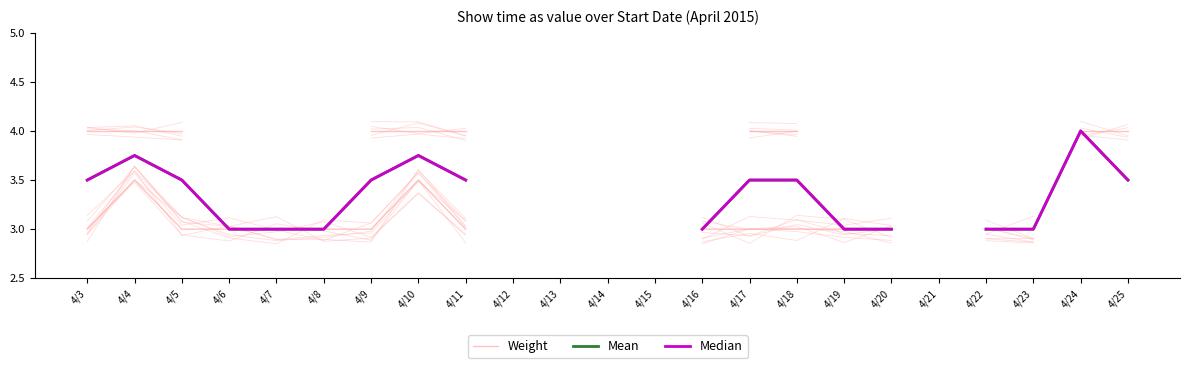

Is the value of Mean at 4/4 greater than the value of Weight at 4/3?

Yes